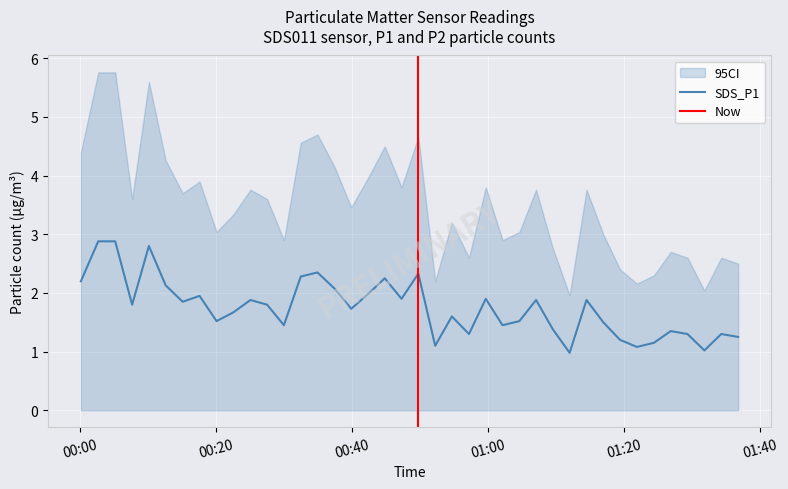

True or false: the data shows 2.7 at 17.

False